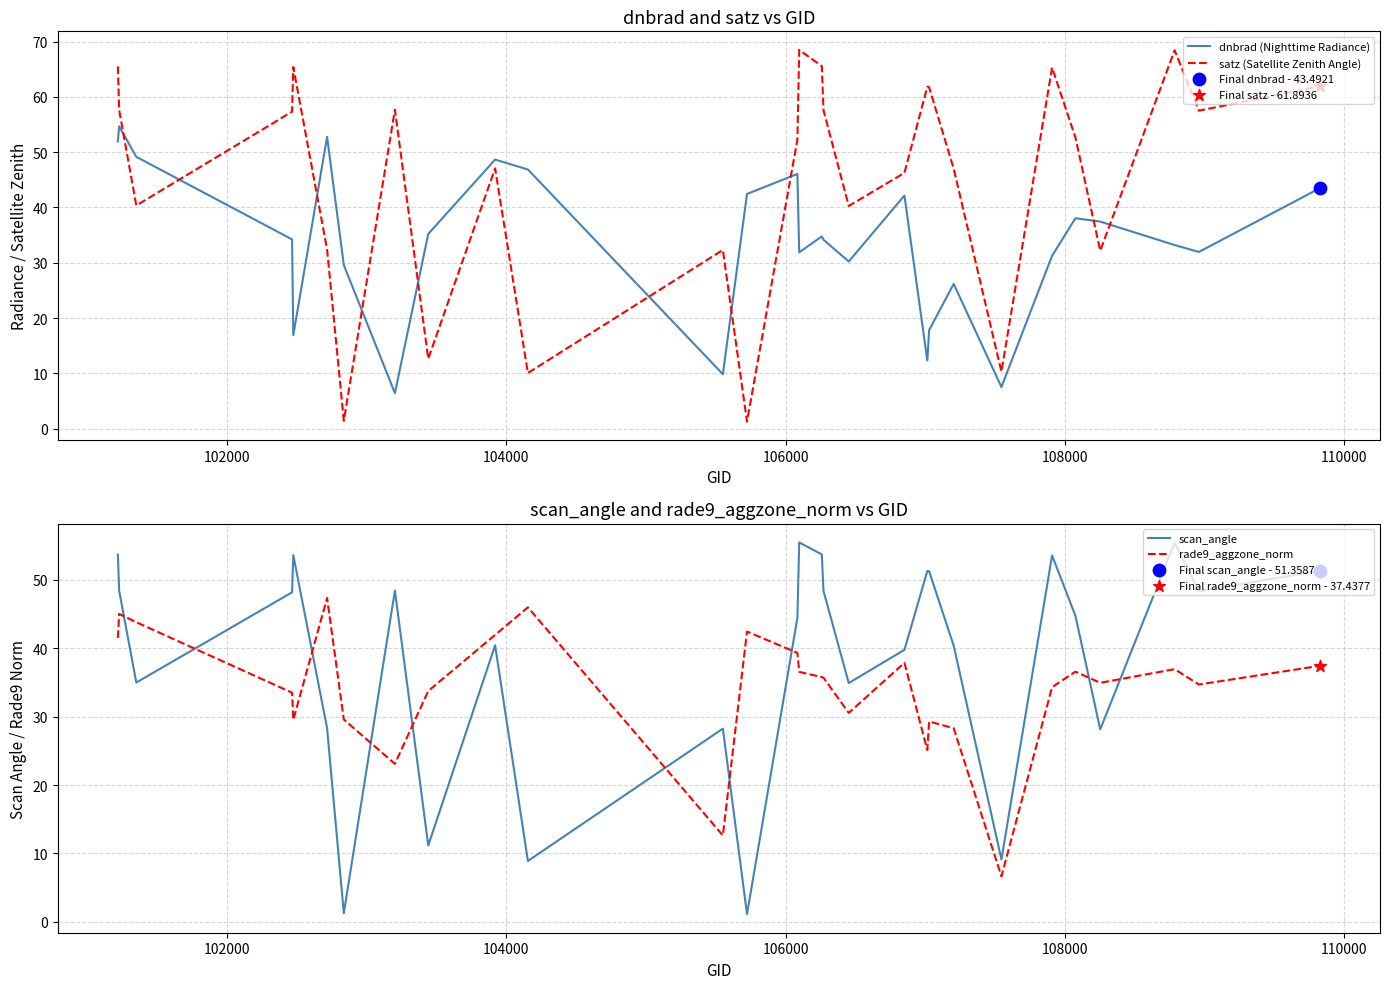

Which series has the largest total across all categories?

satz (Satellite Zenith Angle)